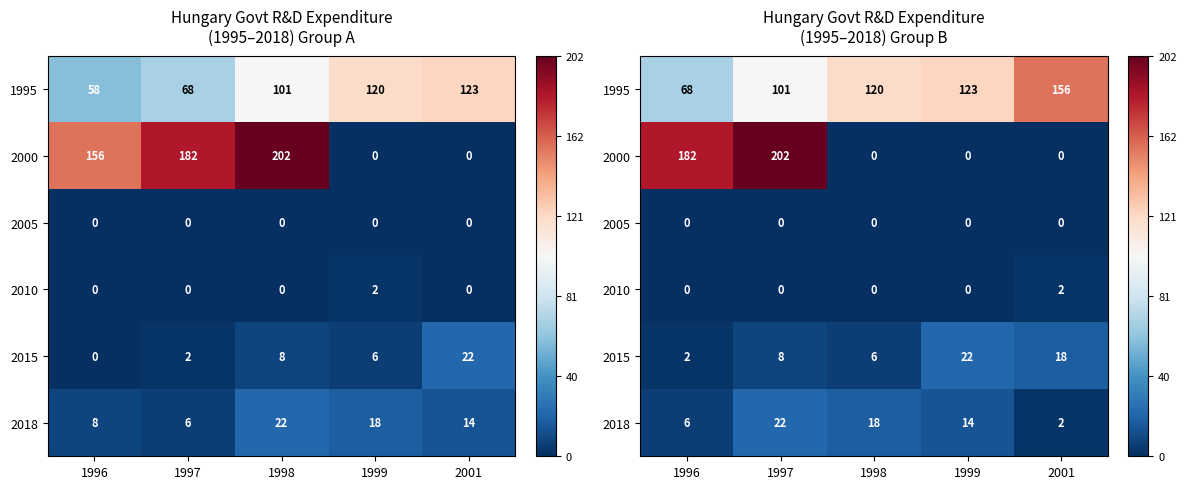

Count the number of categories in the chart.

5